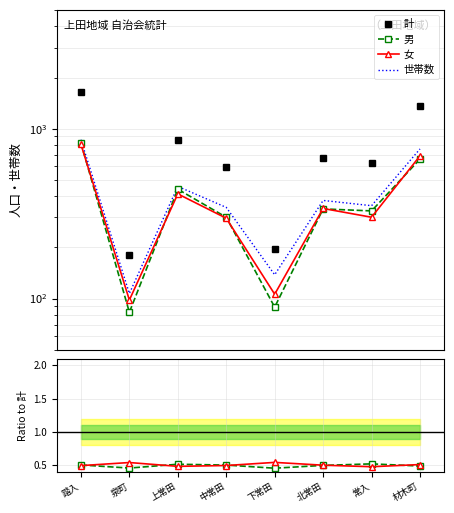

Reading right to left, list all the values displayed in this chart.

計: 材木町=1354.0	常入=629.0	北常田=676.0	下常田=195.0	中常田=598.0	上常田=853.0	泉町=181.0	踏入=1634.0
男: 材木町=662.0	常入=328.0	北常田=337.0	下常田=89.0	中常田=301.0	上常田=440.0	泉町=83.0	踏入=825.0
女: 材木町=692.0	常入=301.0	北常田=339.0	下常田=106.0	中常田=297.0	上常田=413.0	泉町=98.0	踏入=809.0
世帯数: 材木町=760.0	常入=352.0	北常田=378.0	下常田=138.0	中常田=344.0	上常田=457.0	泉町=107.0	踏入=861.0
男/計: 材木町=0.5	常入=0.5	北常田=0.5	下常田=0.5	中常田=0.5	上常田=0.5	泉町=0.5	踏入=0.5
女/計: 材木町=0.5	常入=0.5	北常田=0.5	下常田=0.5	中常田=0.5	上常田=0.5	泉町=0.5	踏入=0.5